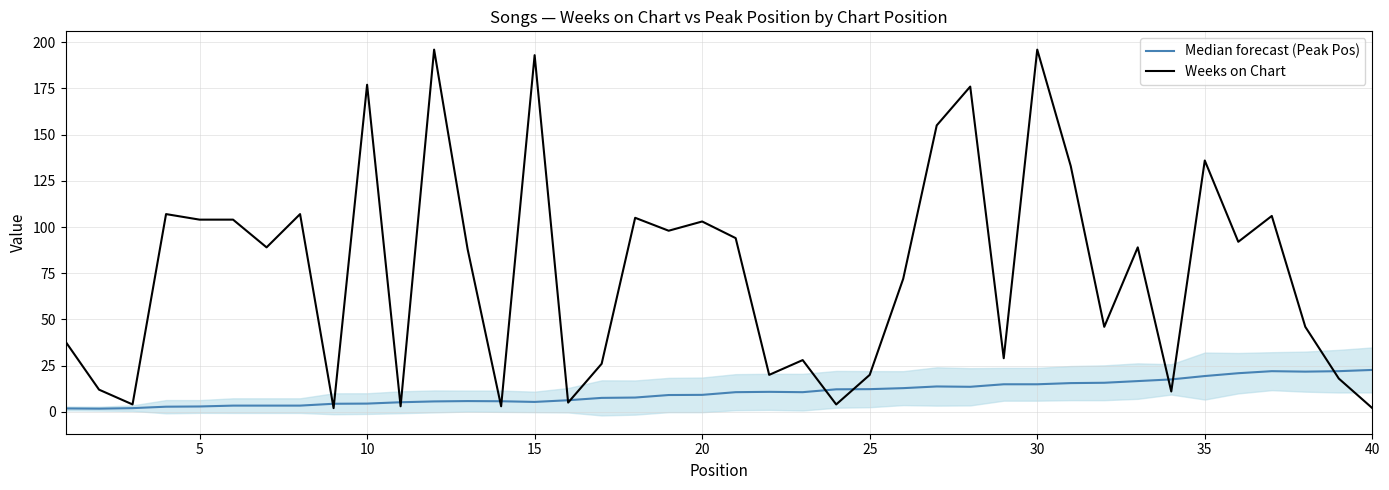

What is the average value of the Median forecast (Peak Pos) series?

10.5